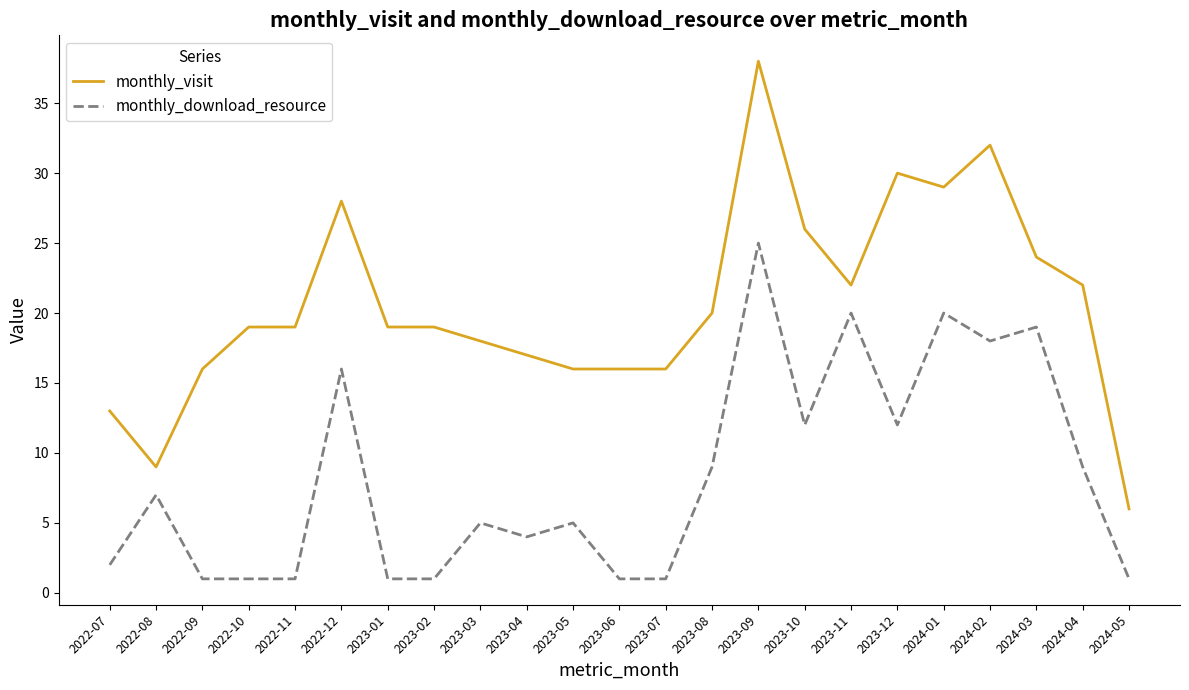

Reading right to left, extract all data points from this chart.

monthly_visit: 6	22	24	32	29	30	22	26	38	20	16	16	16	17	18	19	19	28	19	19	16	9	13
monthly_download_resource: 1	9	19	18	20	12	20	12	25	9	1	1	5	4	5	1	1	16	1	1	1	7	2